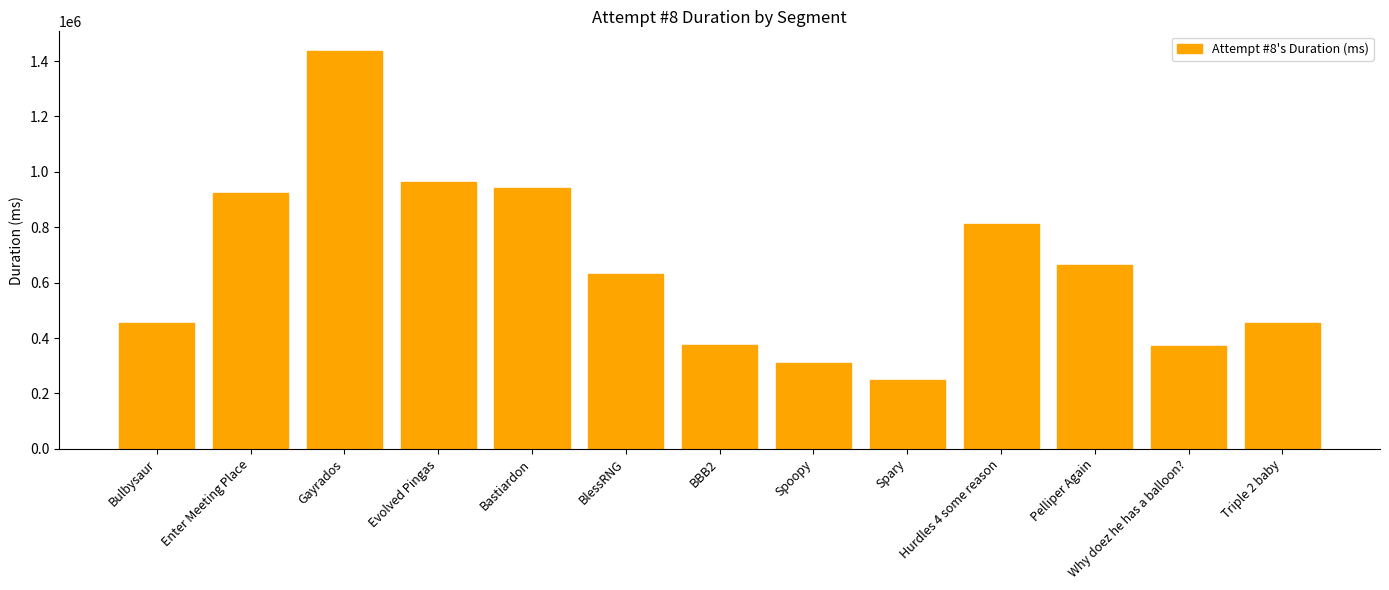

How many categories are shown in the chart?

13